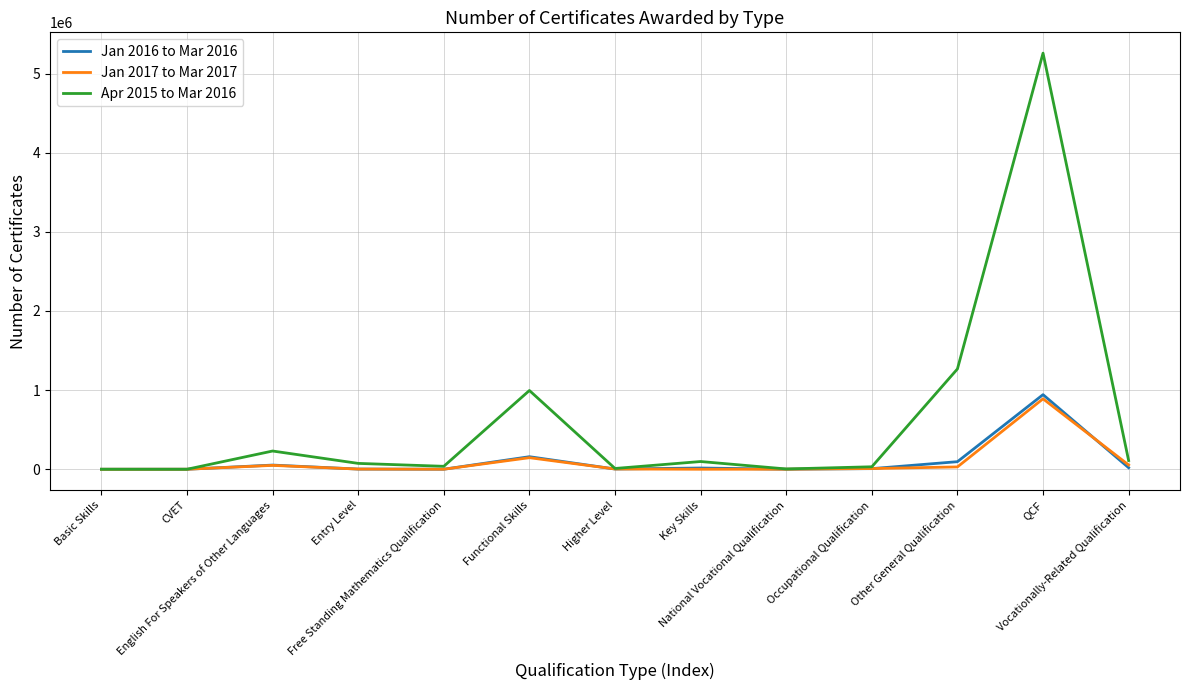

Rank the series by their maximum value, from lowest to highest.

Jan 2017 to Mar 2017, Jan 2016 to Mar 2016, Apr 2015 to Mar 2016